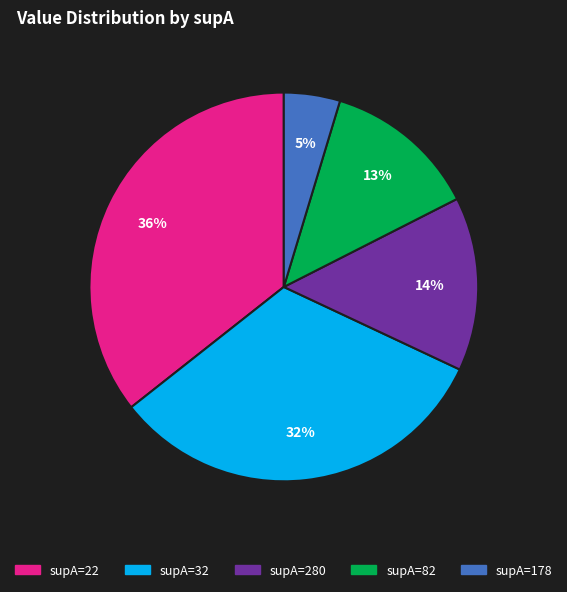

Does any single category account for the majority?

No